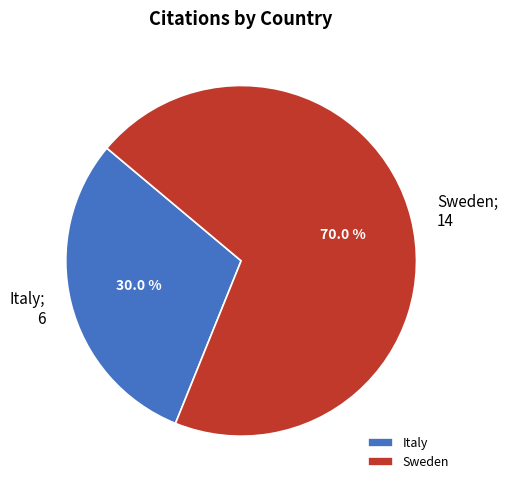

What is the smallest slice in the pie chart?

Italy